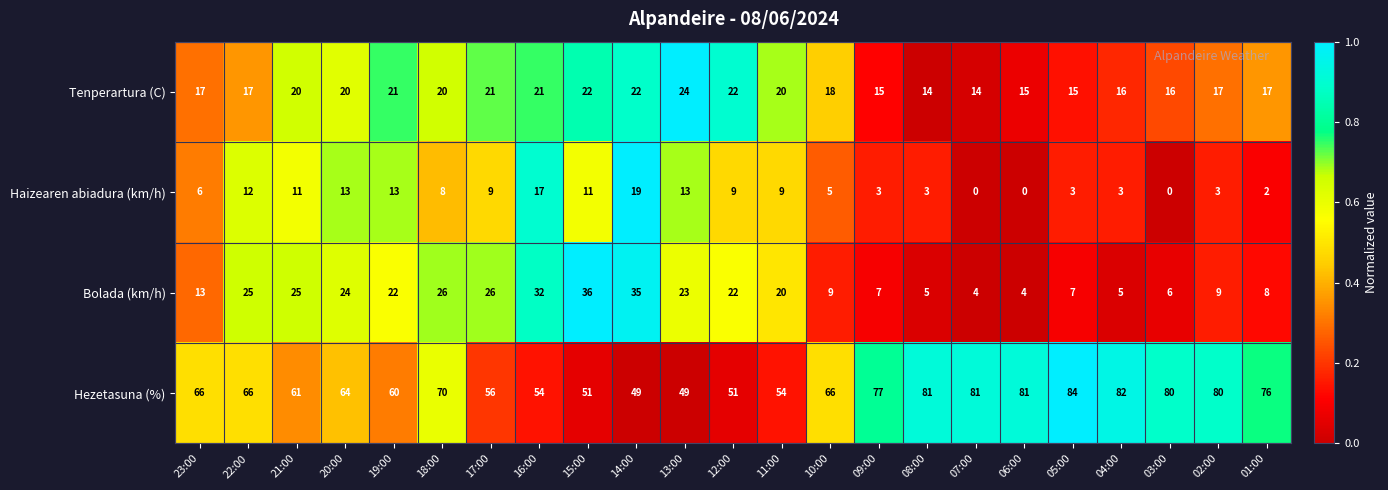

What is the maximum value shown in the chart?

84